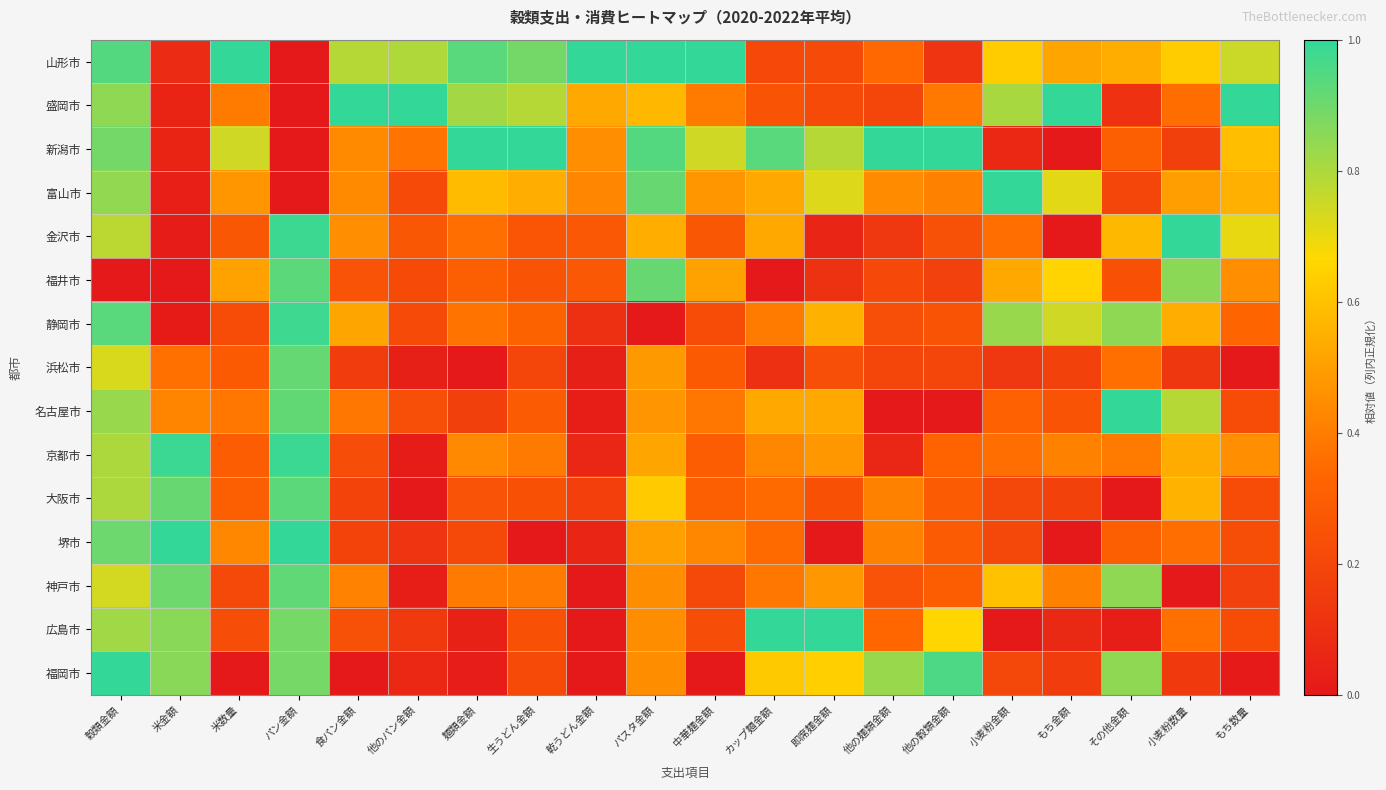

Reading left to right, what are all the values shown in this chart?

山形市: 穀類金額=0.9	米金額=0.1	米数量=1.0	パン金額=0.0	食パン金額=0.8	他のパン金額=0.8	麺類金額=0.9	生うどん金額=0.9	乾うどん金額=1.0	パスタ金額=1.0	中華麺金額=1.0	カップ麺金額=0.2	即席麺金額=0.2	他の麺類金額=0.3	他の穀類金額=0.1	小麦粉金額=0.6	もち金額=0.5	その他金額=0.5	小麦粉数量=0.6	もち数量=0.8
盛岡市: 穀類金額=0.8	米金額=0.0	米数量=0.4	パン金額=0.0	食パン金額=1.0	他のパン金額=1.0	麺類金額=0.8	生うどん金額=0.8	乾うどん金額=0.5	パスタ金額=0.6	中華麺金額=0.4	カップ麺金額=0.3	即席麺金額=0.2	他の麺類金額=0.2	他の穀類金額=0.4	小麦粉金額=0.8	もち金額=1.0	その他金額=0.1	小麦粉数量=0.4	もち数量=1.0
新潟市: 穀類金額=0.9	米金額=0.0	米数量=0.7	パン金額=0.0	食パン金額=0.4	他のパン金額=0.4	麺類金額=1.0	生うどん金額=1.0	乾うどん金額=0.5	パスタ金額=0.9	中華麺金額=0.7	カップ麺金額=0.9	即席麺金額=0.8	他の麺類金額=1.0	他の穀類金額=1.0	小麦粉金額=0.1	もち金額=0.0	その他金額=0.3	小麦粉数量=0.2	もち数量=0.6
富山市: 穀類金額=0.8	米金額=0.0	米数量=0.5	パン金額=0.0	食パン金額=0.4	他のパン金額=0.2	麺類金額=0.6	生うどん金額=0.5	乾うどん金額=0.4	パスタ金額=0.9	中華麺金額=0.5	カップ麺金額=0.5	即席麺金額=0.7	他の麺類金額=0.4	他の穀類金額=0.4	小麦粉金額=1.0	もち金額=0.7	その他金額=0.2	小麦粉数量=0.5	もち数量=0.6
金沢市: 穀類金額=0.8	米金額=0.0	米数量=0.3	パン金額=1.0	食パン金額=0.5	他のパン金額=0.3	麺類金額=0.4	生うどん金額=0.3	乾うどん金額=0.3	パスタ金額=0.5	中華麺金額=0.3	カップ麺金額=0.5	即席麺金額=0.1	他の麺類金額=0.1	他の穀類金額=0.2	小麦粉金額=0.4	もち金額=0.0	その他金額=0.6	小麦粉数量=1.0	もち数量=0.7
福井市: 穀類金額=0.0	米金額=0.0	米数量=0.5	パン金額=0.9	食パン金額=0.3	他のパン金額=0.2	麺類金額=0.3	生うどん金額=0.3	乾うどん金額=0.3	パスタ金額=0.9	中華麺金額=0.5	カップ麺金額=0.0	即席麺金額=0.1	他の麺類金額=0.2	他の穀類金額=0.2	小麦粉金額=0.5	もち金額=0.7	その他金額=0.2	小麦粉数量=0.9	もち数量=0.5
静岡市: 穀類金額=0.9	米金額=0.0	米数量=0.2	パン金額=1.0	食パン金額=0.5	他のパン金額=0.2	麺類金額=0.4	生うどん金額=0.3	乾うどん金額=0.1	パスタ金額=0.0	中華麺金額=0.2	カップ麺金額=0.4	即席麺金額=0.6	他の麺類金額=0.2	他の穀類金額=0.3	小麦粉金額=0.8	もち金額=0.7	その他金額=0.8	小麦粉数量=0.5	もち数量=0.3
浜松市: 穀類金額=0.7	米金額=0.4	米数量=0.3	パン金額=0.9	食パン金額=0.2	他のパン金額=0.0	麺類金額=0.0	生うどん金額=0.2	乾うどん金額=0.0	パスタ金額=0.5	中華麺金額=0.3	カップ麺金額=0.1	即席麺金額=0.2	他の麺類金額=0.2	他の穀類金額=0.2	小麦粉金額=0.1	もち金額=0.2	その他金額=0.4	小麦粉数量=0.1	もち数量=0.0
名古屋市: 穀類金額=0.8	米金額=0.4	米数量=0.4	パン金額=0.9	食パン金額=0.4	他のパン金額=0.2	麺類金額=0.2	生うどん金額=0.3	乾うどん金額=0.0	パスタ金額=0.5	中華麺金額=0.4	カップ麺金額=0.5	即席麺金額=0.5	他の麺類金額=0.0	他の穀類金額=0.0	小麦粉金額=0.3	もち金額=0.3	その他金額=1.0	小麦粉数量=0.8	もち数量=0.2
京都市: 穀類金額=0.8	米金額=1.0	米数量=0.3	パン金額=1.0	食パン金額=0.2	他のパン金額=0.0	麺類金額=0.4	生うどん金額=0.4	乾うどん金額=0.1	パスタ金額=0.5	中華麺金額=0.3	カップ麺金額=0.4	即席麺金額=0.5	他の麺類金額=0.1	他の穀類金額=0.3	小麦粉金額=0.4	もち金額=0.4	その他金額=0.4	小麦粉数量=0.5	もち数量=0.5
大阪市: 穀類金額=0.8	米金額=0.9	米数量=0.3	パン金額=0.9	食パン金額=0.2	他のパン金額=0.0	麺類金額=0.3	生うどん金額=0.2	乾うどん金額=0.2	パスタ金額=0.6	中華麺金額=0.3	カップ麺金額=0.3	即席麺金額=0.2	他の麺類金額=0.4	他の穀類金額=0.3	小麦粉金額=0.2	もち金額=0.2	その他金額=0.0	小麦粉数量=0.6	もち数量=0.2
堺市: 穀類金額=0.9	米金額=1.0	米数量=0.4	パン金額=1.0	食パン金額=0.2	他のパン金額=0.1	麺類金額=0.2	生うどん金額=0.0	乾うどん金額=0.1	パスタ金額=0.5	中華麺金額=0.4	カップ麺金額=0.3	即席麺金額=0.0	他の麺類金額=0.4	他の穀類金額=0.3	小麦粉金額=0.2	もち金額=0.0	その他金額=0.3	小麦粉数量=0.4	もち数量=0.2
神戸市: 穀類金額=0.7	米金額=0.9	米数量=0.2	パン金額=0.9	食パン金額=0.4	他のパン金額=0.0	麺類金額=0.4	生うどん金額=0.4	乾うどん金額=0.0	パスタ金額=0.4	中華麺金額=0.2	カップ麺金額=0.4	即席麺金額=0.5	他の麺類金額=0.3	他の穀類金額=0.3	小麦粉金額=0.6	もち金額=0.4	その他金額=0.8	小麦粉数量=0.0	もち数量=0.2
広島市: 穀類金額=0.8	米金額=0.9	米数量=0.2	パン金額=0.9	食パン金額=0.2	他のパン金額=0.1	麺類金額=0.0	生うどん金額=0.2	乾うどん金額=0.0	パスタ金額=0.4	中華麺金額=0.2	カップ麺金額=1.0	即席麺金額=1.0	他の麺類金額=0.3	他の穀類金額=0.7	小麦粉金額=0.0	もち金額=0.1	その他金額=0.0	小麦粉数量=0.4	もち数量=0.2
福岡市: 穀類金額=1.0	米金額=0.9	米数量=0.0	パン金額=0.9	食パン金額=0.0	他のパン金額=0.1	麺類金額=0.0	生うどん金額=0.2	乾うどん金額=0.0	パスタ金額=0.4	中華麺金額=0.0	カップ麺金額=0.6	即席麺金額=0.6	他の麺類金額=0.8	他の穀類金額=1.0	小麦粉金額=0.2	もち金額=0.2	その他金額=0.8	小麦粉数量=0.1	もち数量=0.0